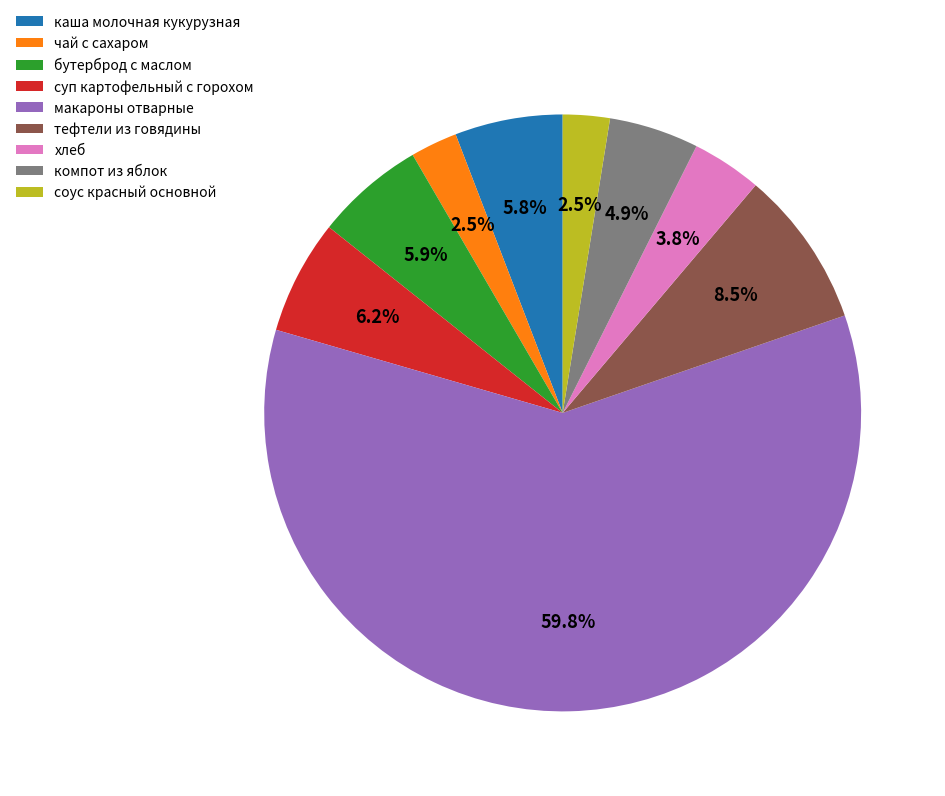

Is it true that суп картофельный с горохом is 1% of the pie?

False